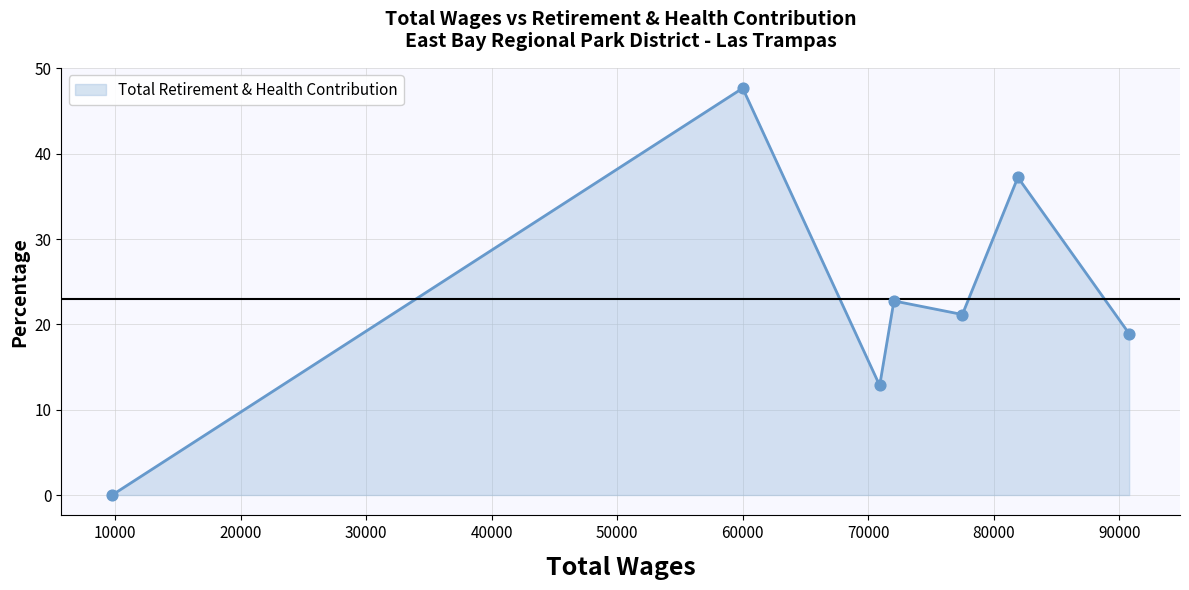

How many interior local valleys (lower than both neighbors) does the data have?

2